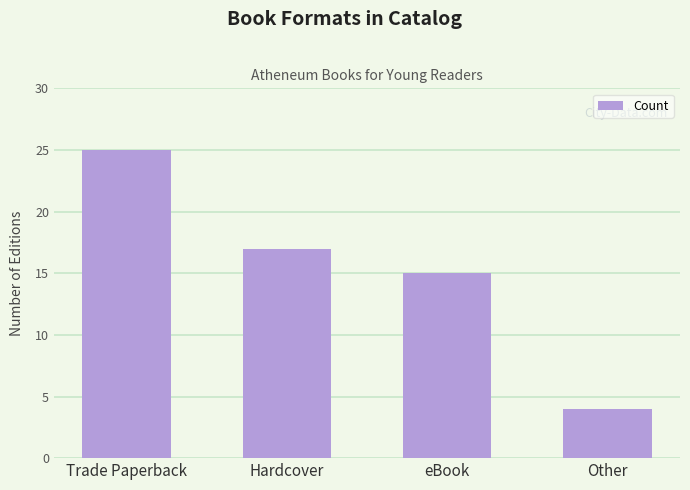

Reading right to left, transcribe all the data shown in this chart.

Other=4	eBook=15	Hardcover=17	Trade Paperback=25